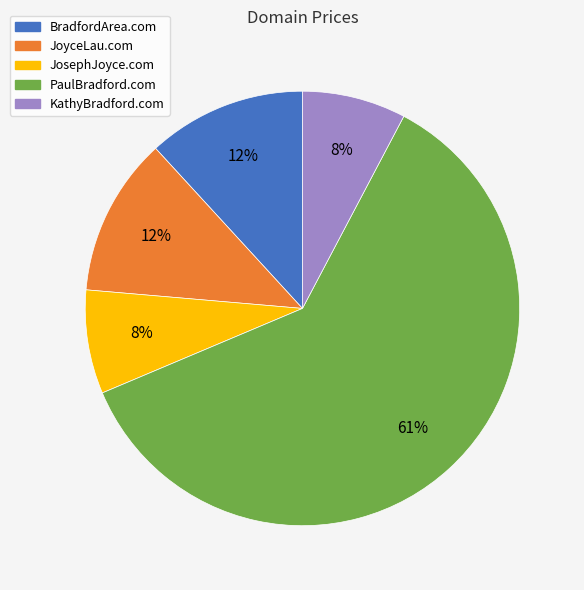

What is the largest slice in the pie chart?

PaulBradford.com